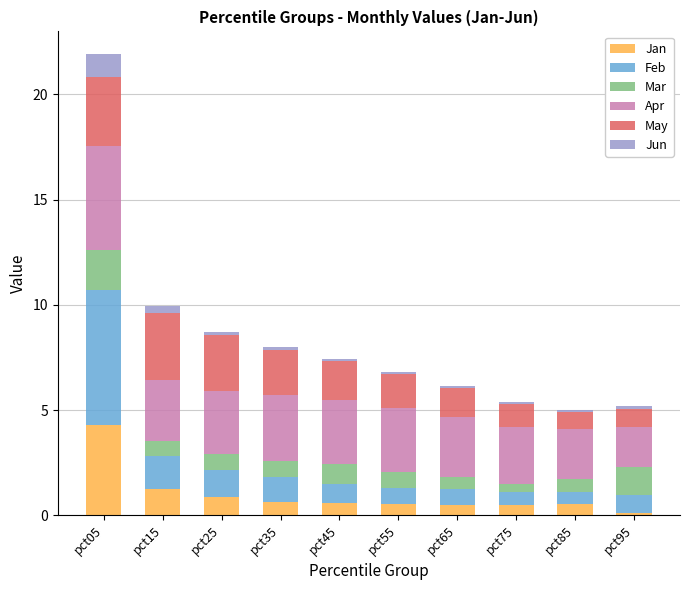

The value of Jan at pct65 is 0.5. True or false?

True